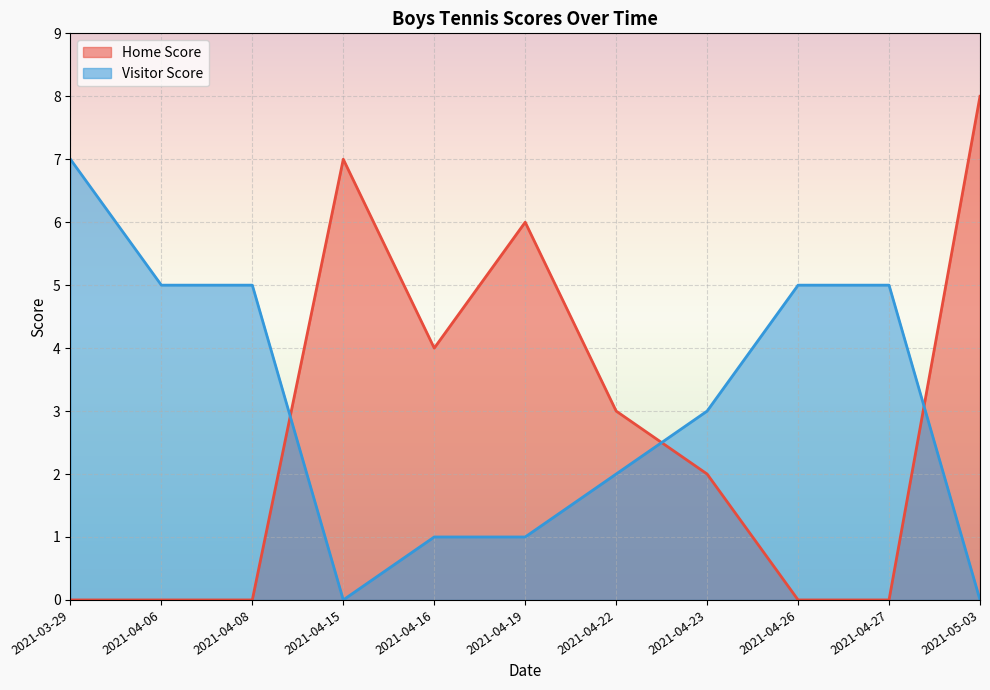

True or false: Home Score has a value of 7 at 2021-04-16.

False